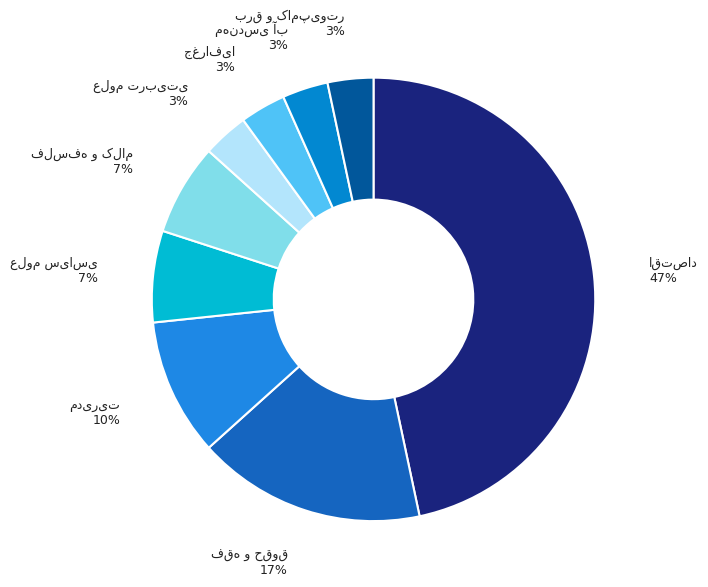

Is there any slice that represents more than half of the pie?

No